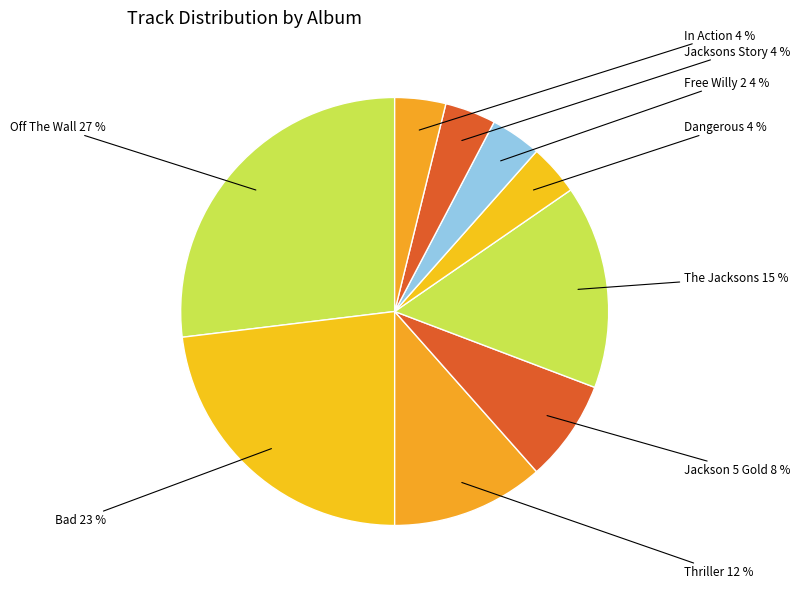

Count the number of slices in the pie.

9